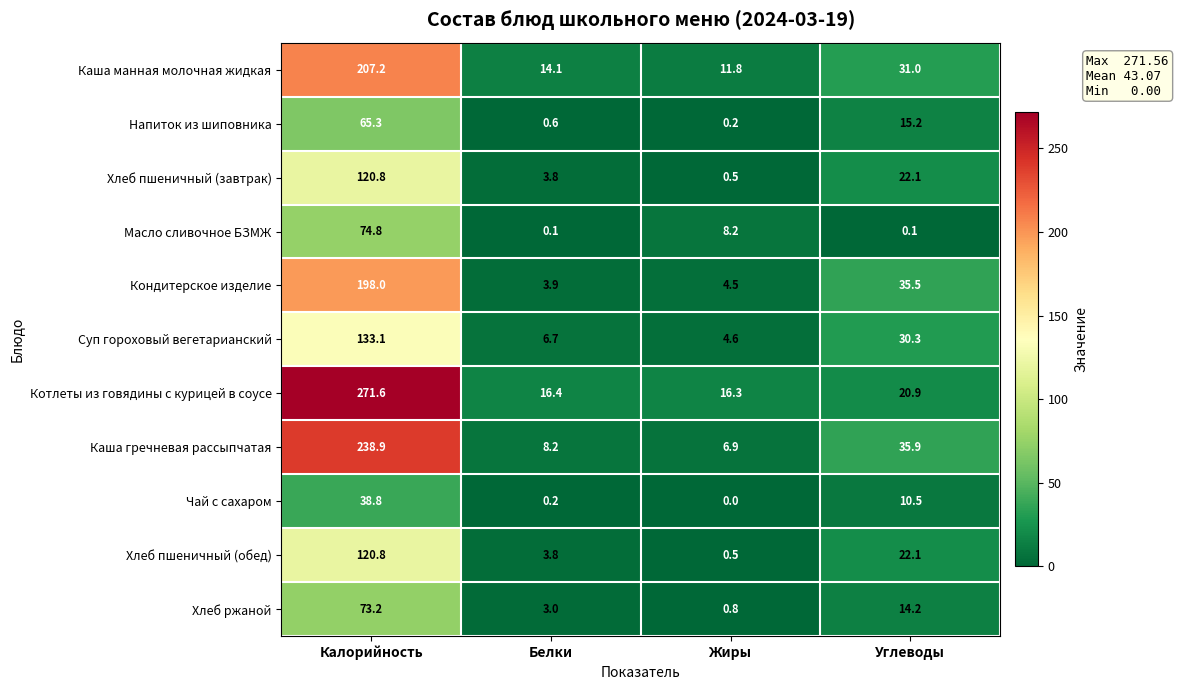

Where is Каша гречневая рассыпчатая nearest to the value 122?

Углеводы